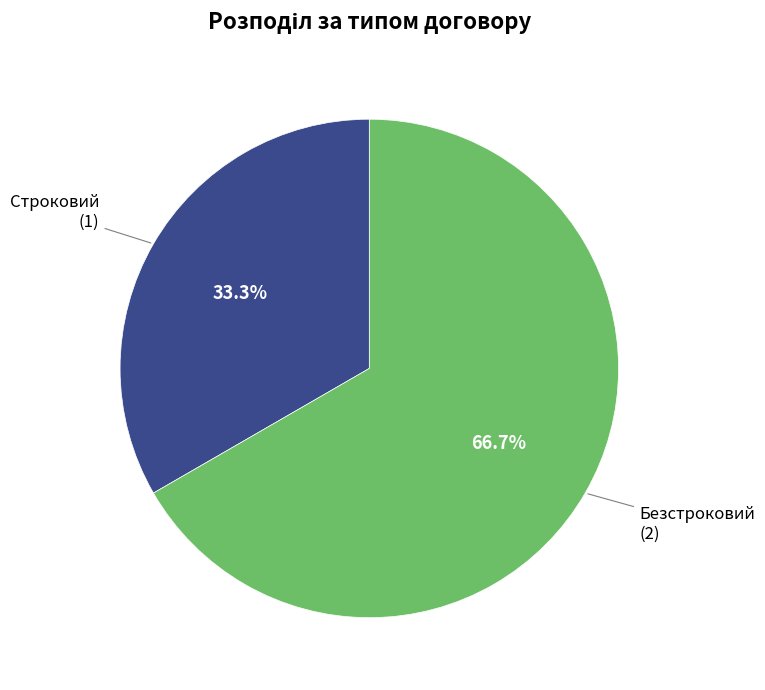

To the nearest percent, what percentage of the pie is Строковий?

33%